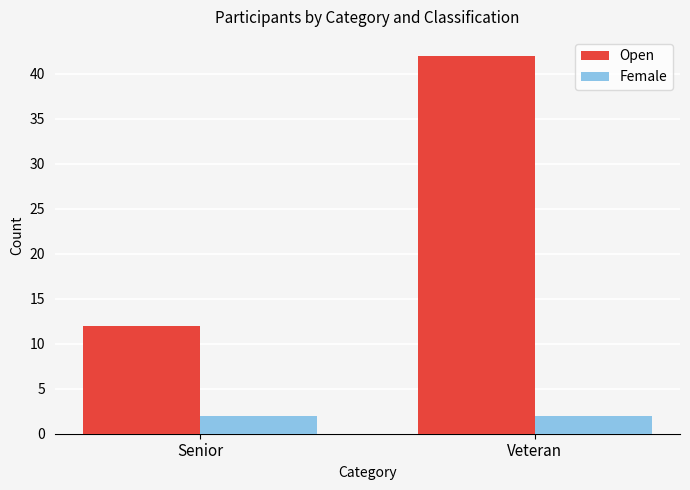

What is the label of the 1st bar from the left?

Senior